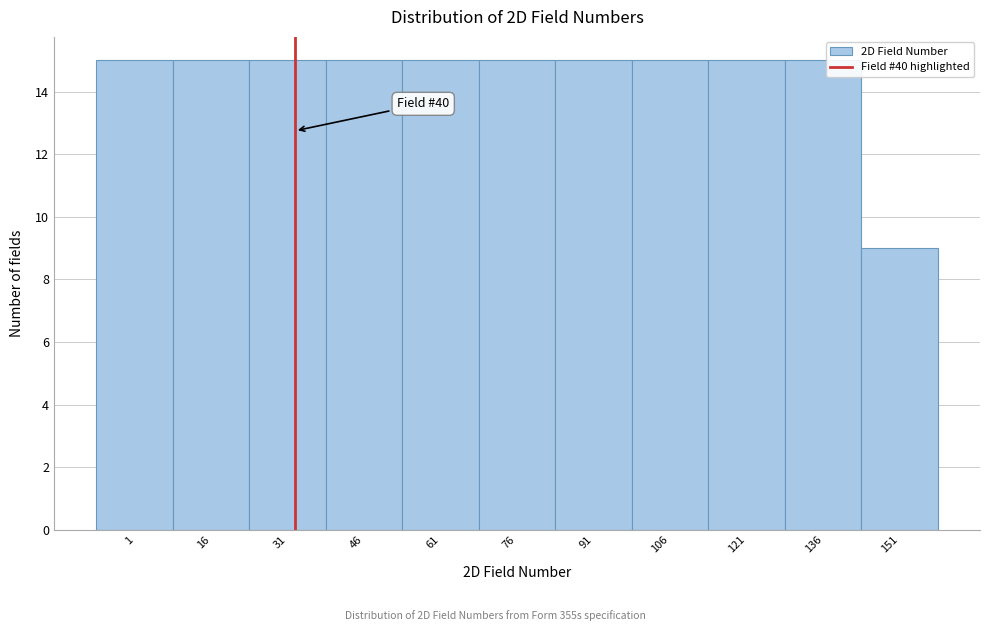

Reading left to right, transcribe all the data shown in this chart.

15	15	15	15	15	15	15	15	15	15	9